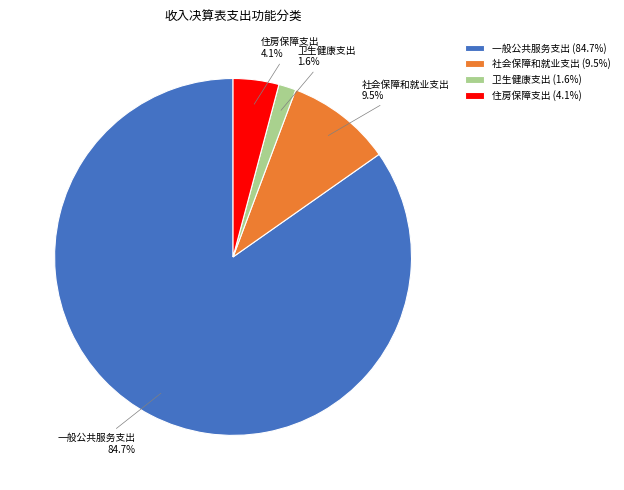

Approximately how many times larger is the value at 卫生健康支出 compared to 社会保障和就业支出?

0.2